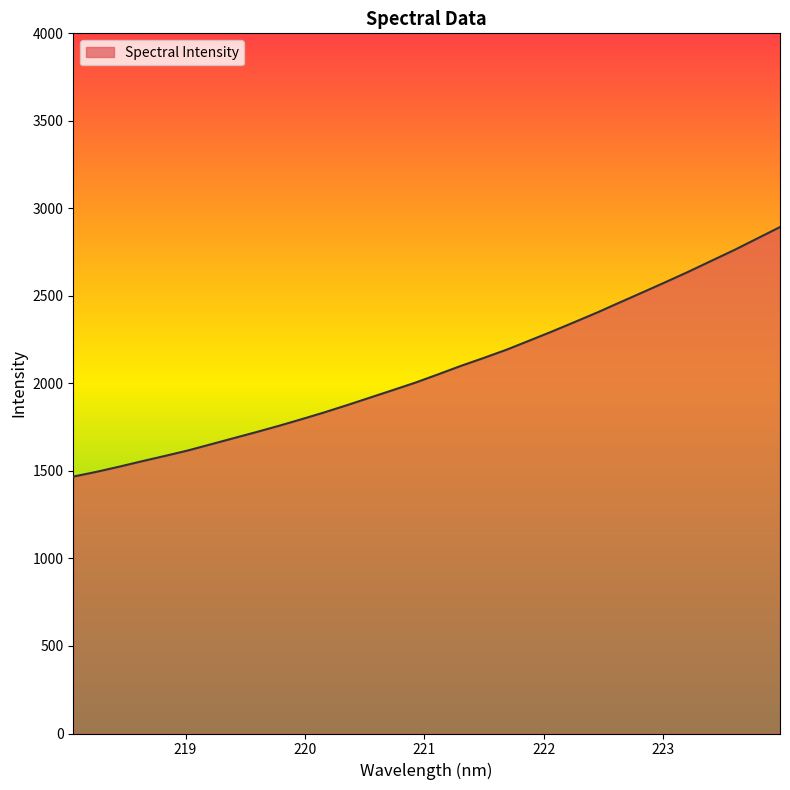

What is the difference between the maximum and minimum values?

1425.5